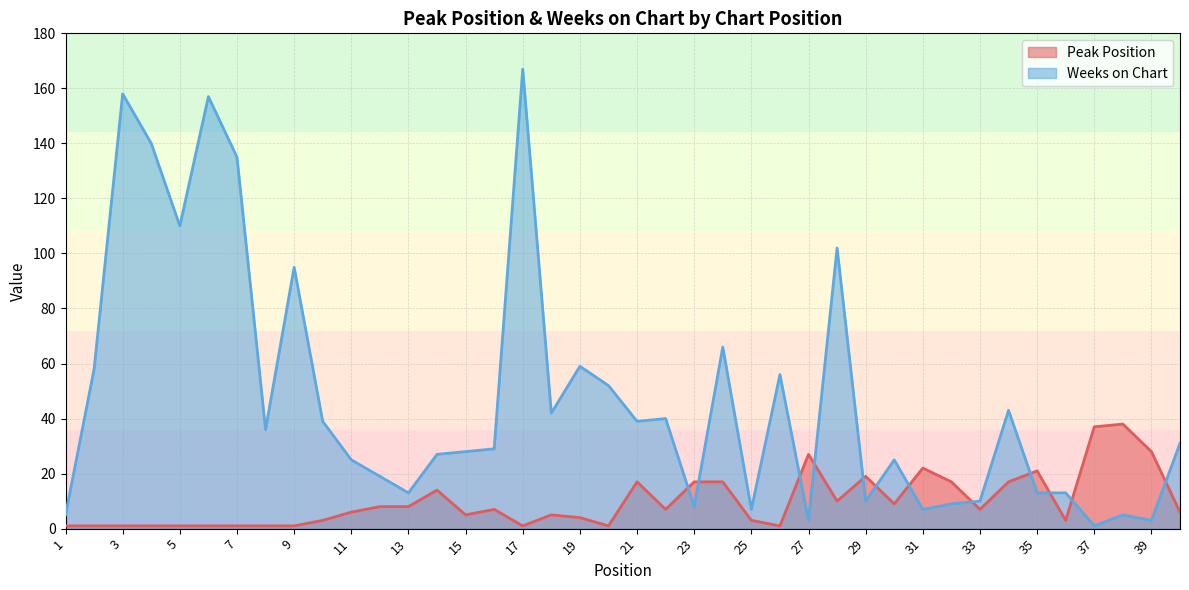

At how many categories does at least one series exceed 18?

33